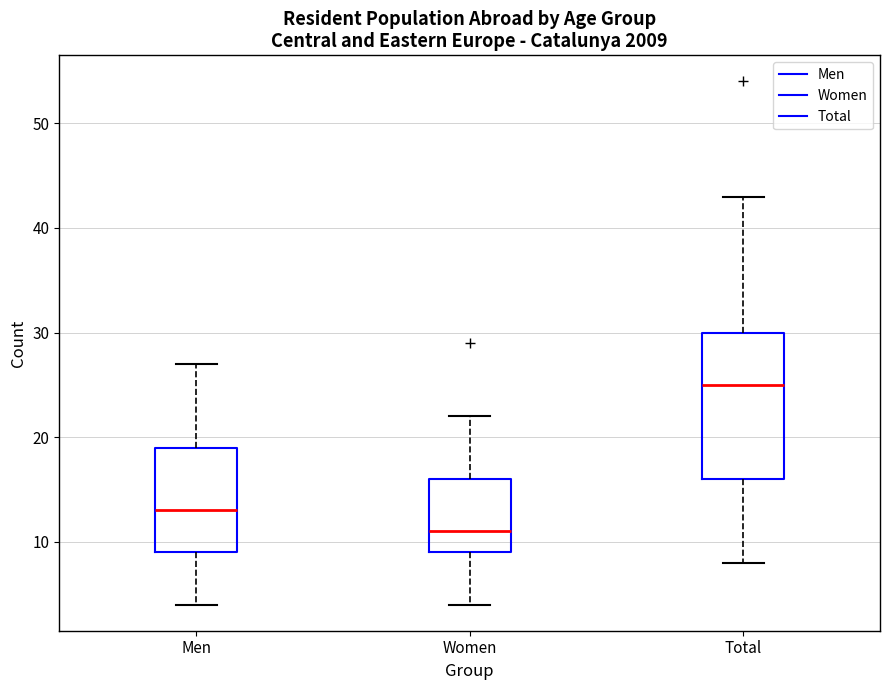

Reading left to right, read every box against the y-axis: the position of its median line, the range the box covers, and the ends of its whiskers. The values are not printed on the chart, so give them approximately, as read against the axis.

Men: median 13, box 9 to 19, whiskers 4 to 27
Women: median 11, box 9 to 16, whiskers 4 to 22
Total: median 25, box 16 to 30, whiskers 8 to 43